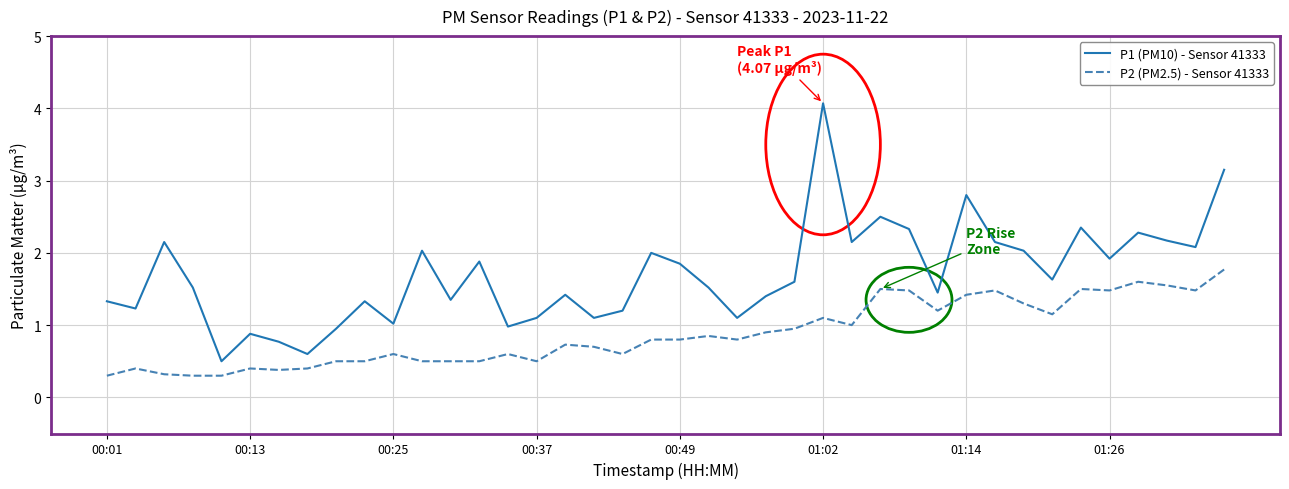

Which series has the largest range (max minus min)?

P1 (PM10) - Sensor 41333